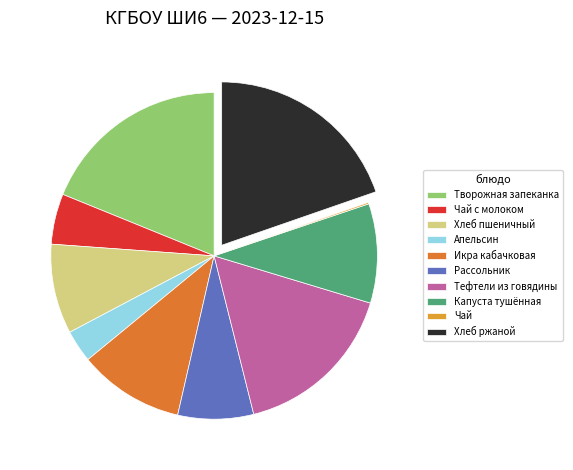

Rank the categories by value from highest to lowest.

Хлеб ржаной, Творожная запеканка, Тефтели из говядины, Икра кабачковая, Капуста тушённая, Хлеб пшеничный, Рассольник, Чай с молоком, Апельсин, Чай